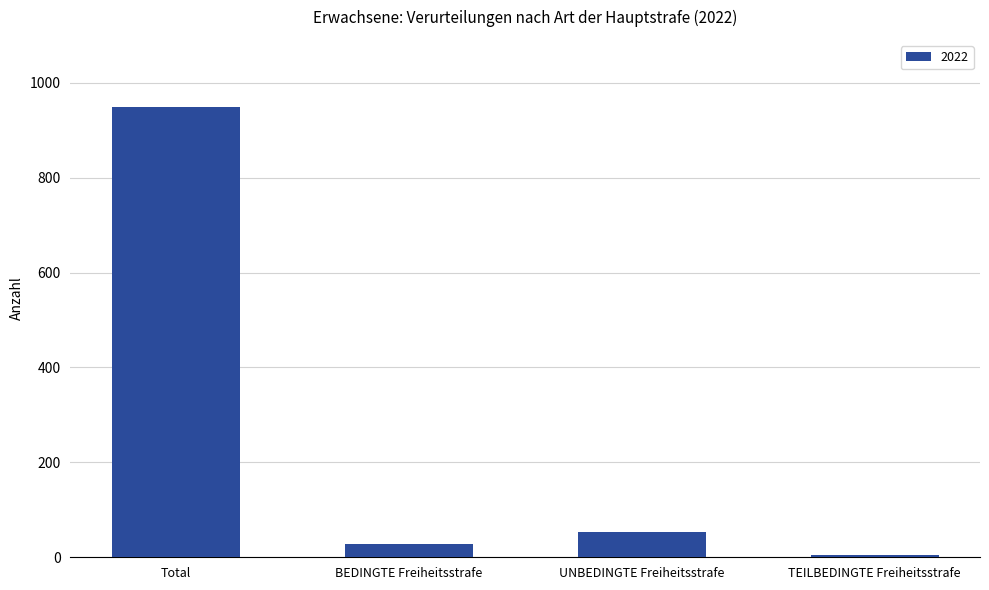

Reading right to left, list all the values displayed in this chart.

TEILBEDINGTE Freiheitsstrafe=4	UNBEDINGTE Freiheitsstrafe=53	BEDINGTE Freiheitsstrafe=27	Total=948